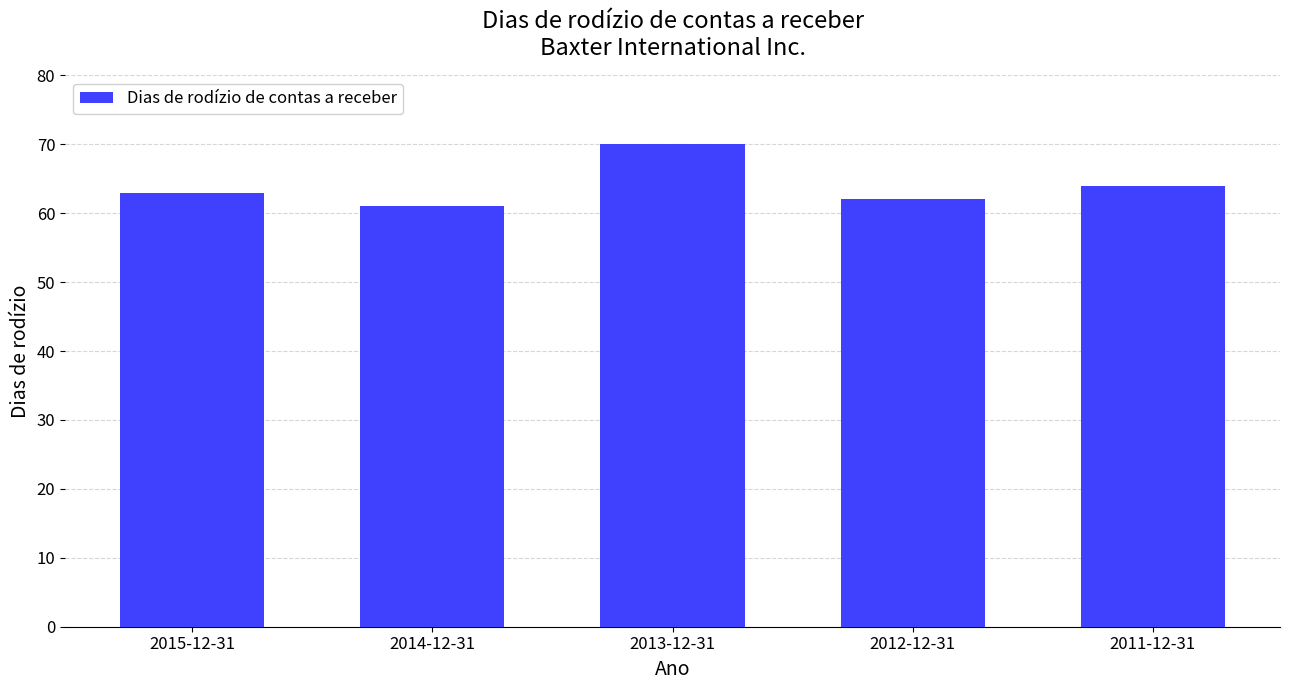

List the labels in order of value, smallest first.

2014-12-31, 2012-12-31, 2015-12-31, 2011-12-31, 2013-12-31